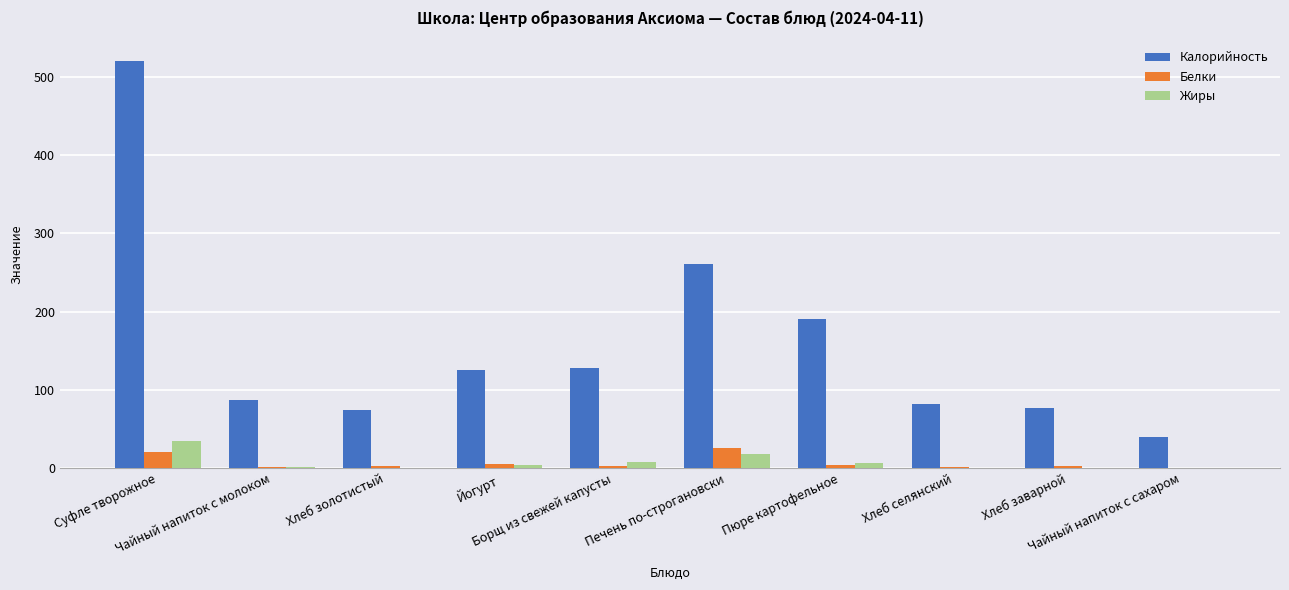

What is the highest value of the Белки series?

25.0